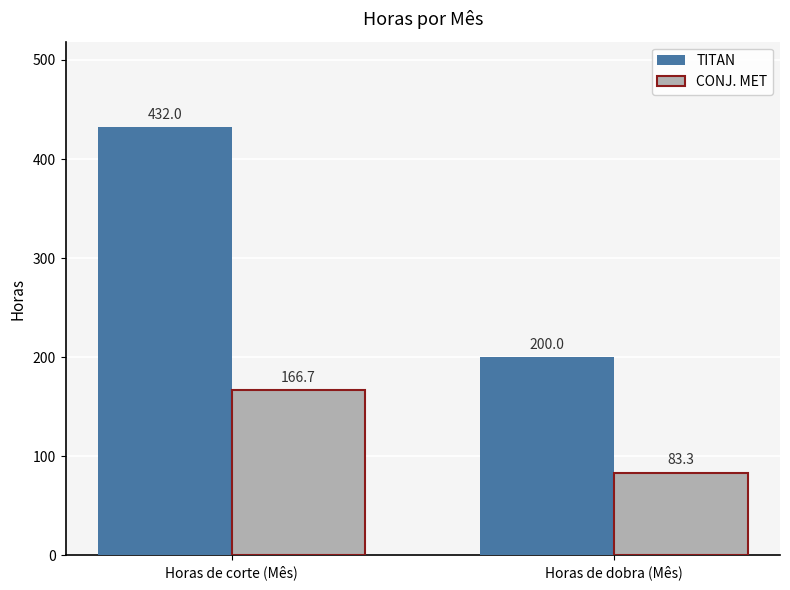

Which category has the lowest value across all series?

Horas de dobra (Mês)